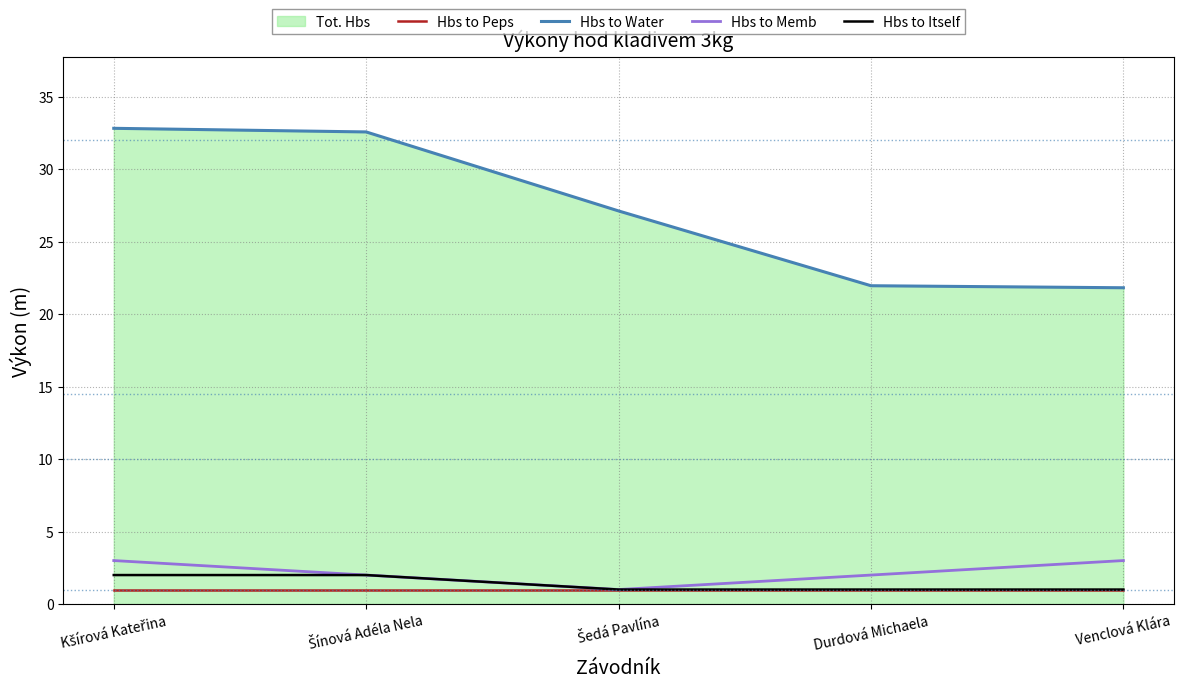

Which series has the largest total across all categories?

Hbs to Water